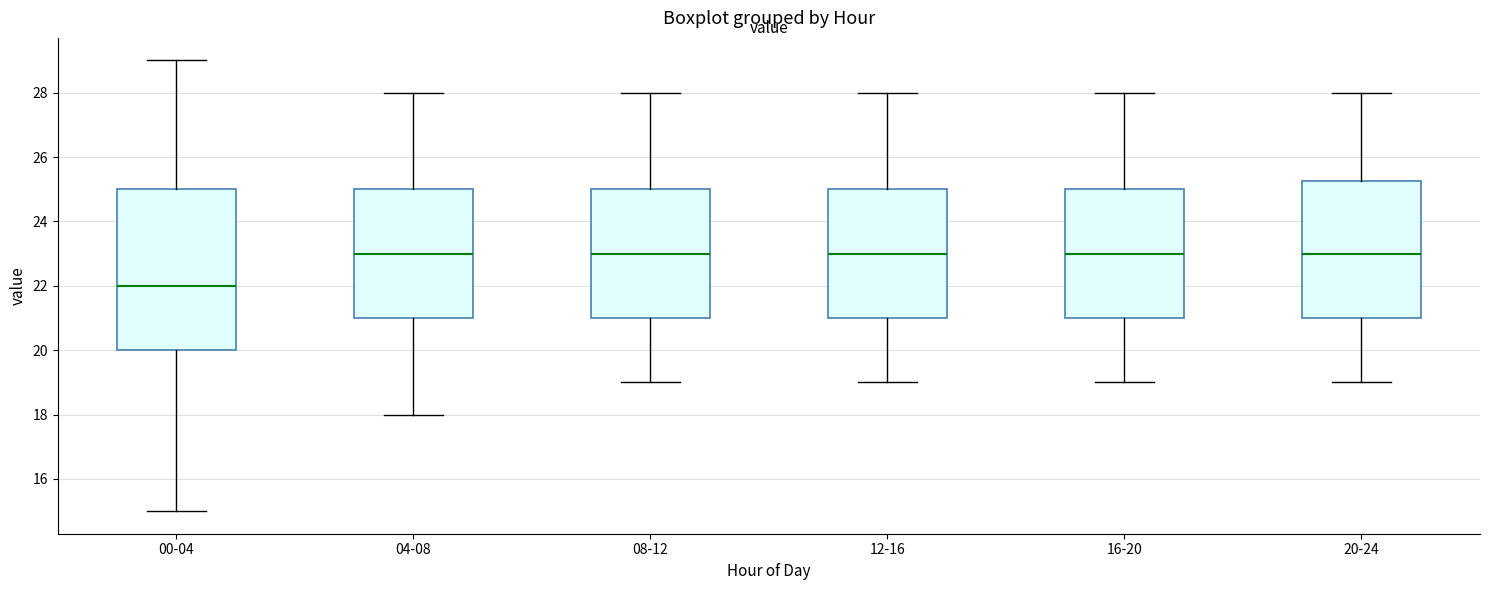

Which box's median line is the lowest?

00-04